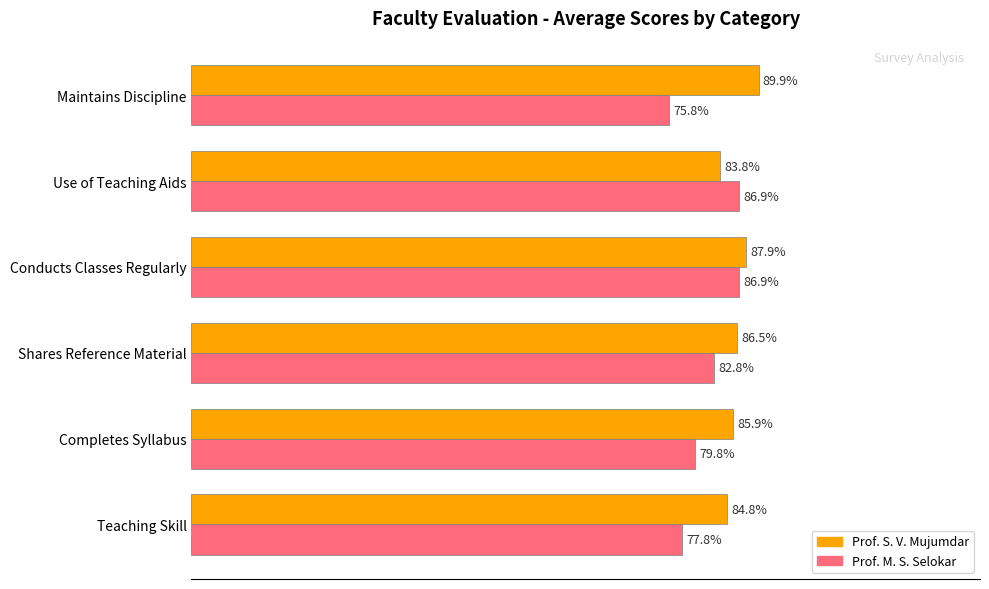

What are all the series names shown in the legend?

Prof. S. V. Mujumdar, Prof. M. S. Selokar